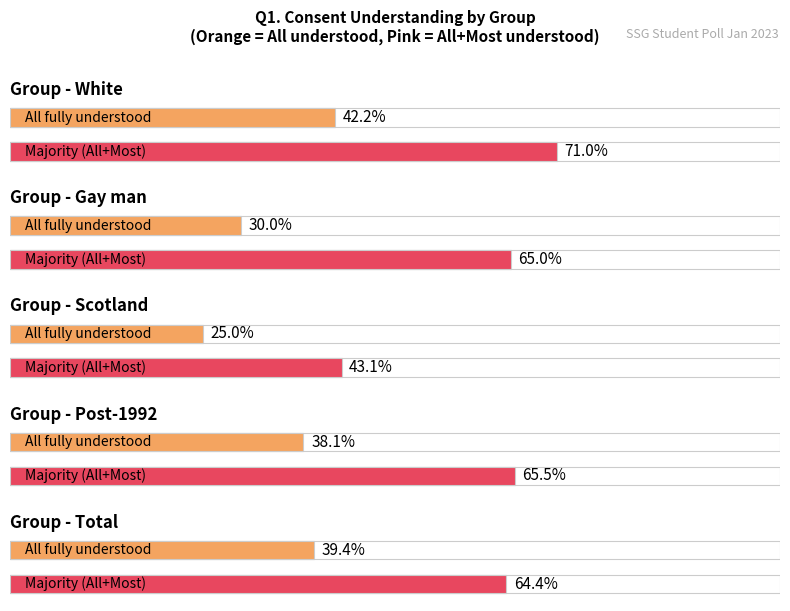

What position from the left is Gay man?

2